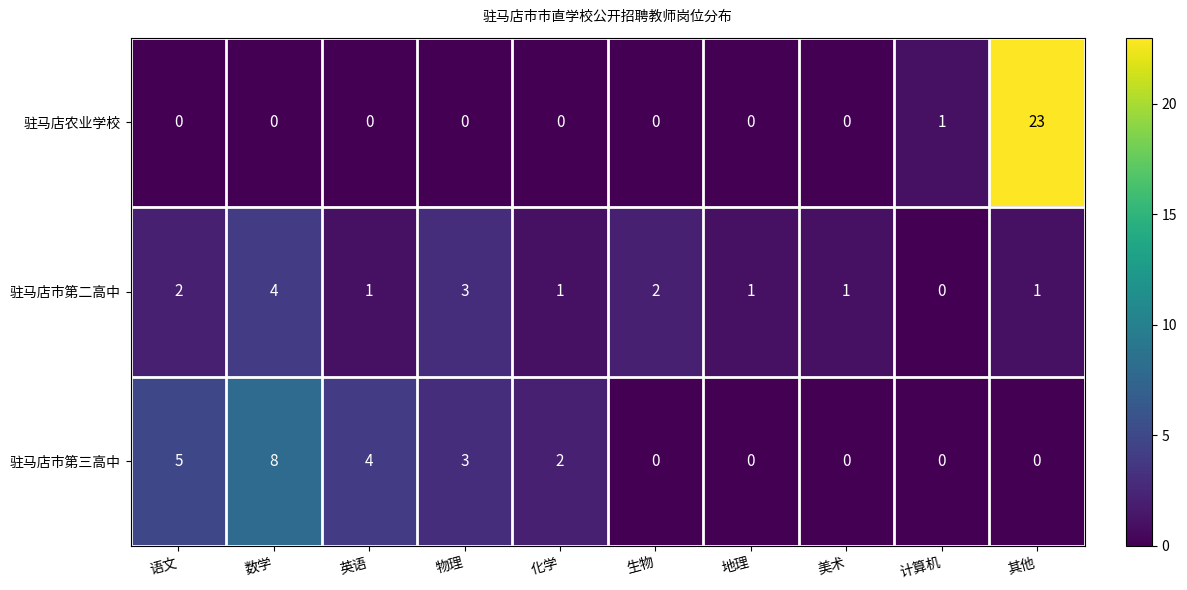

At which label is 驻马店市第三高中 closest to 4?

英语